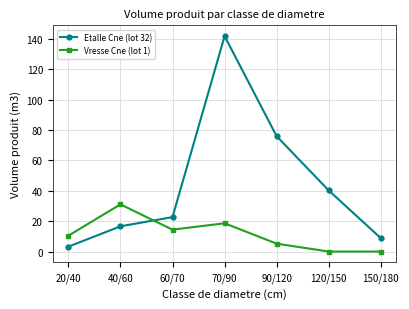

How many data points in Etalle Cne (lot 32) are above 22?

4